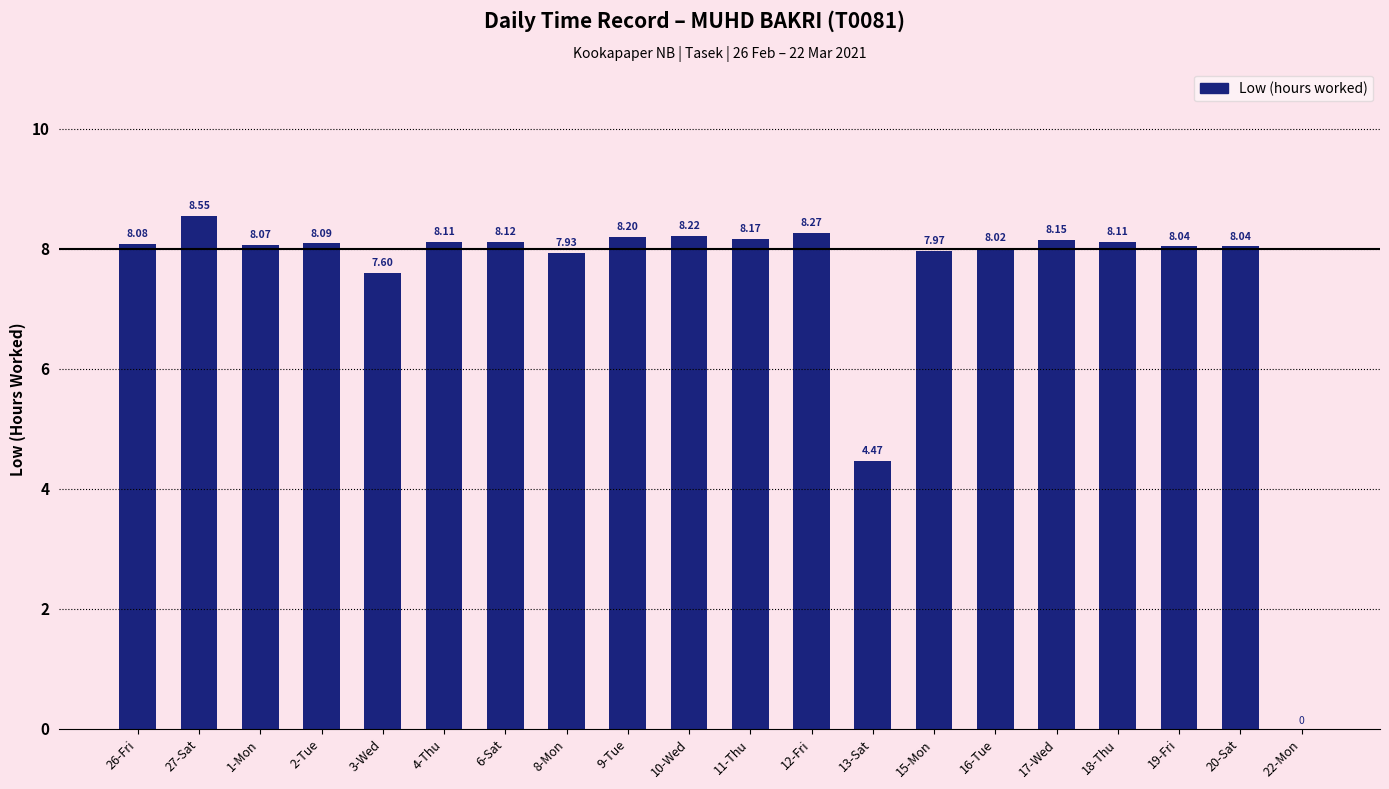

What is the change in value from 8-Mon to 10-Wed?

+0.3